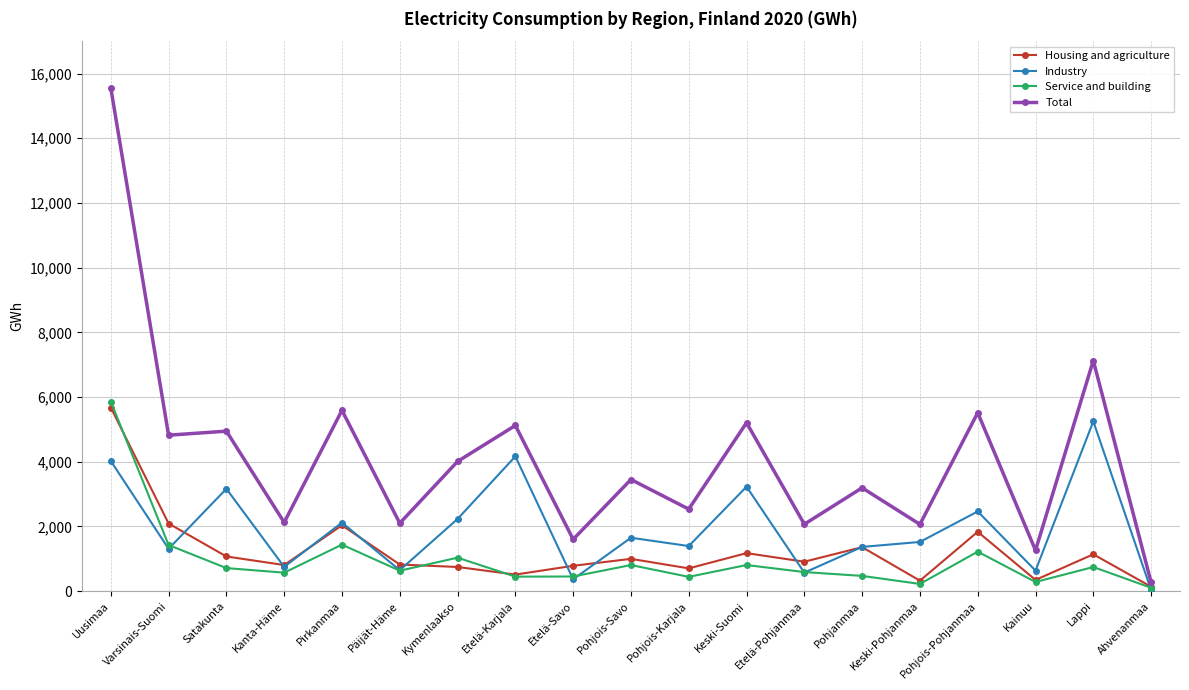

What is the label of the 19th point from the left?

Ahvenanmaa